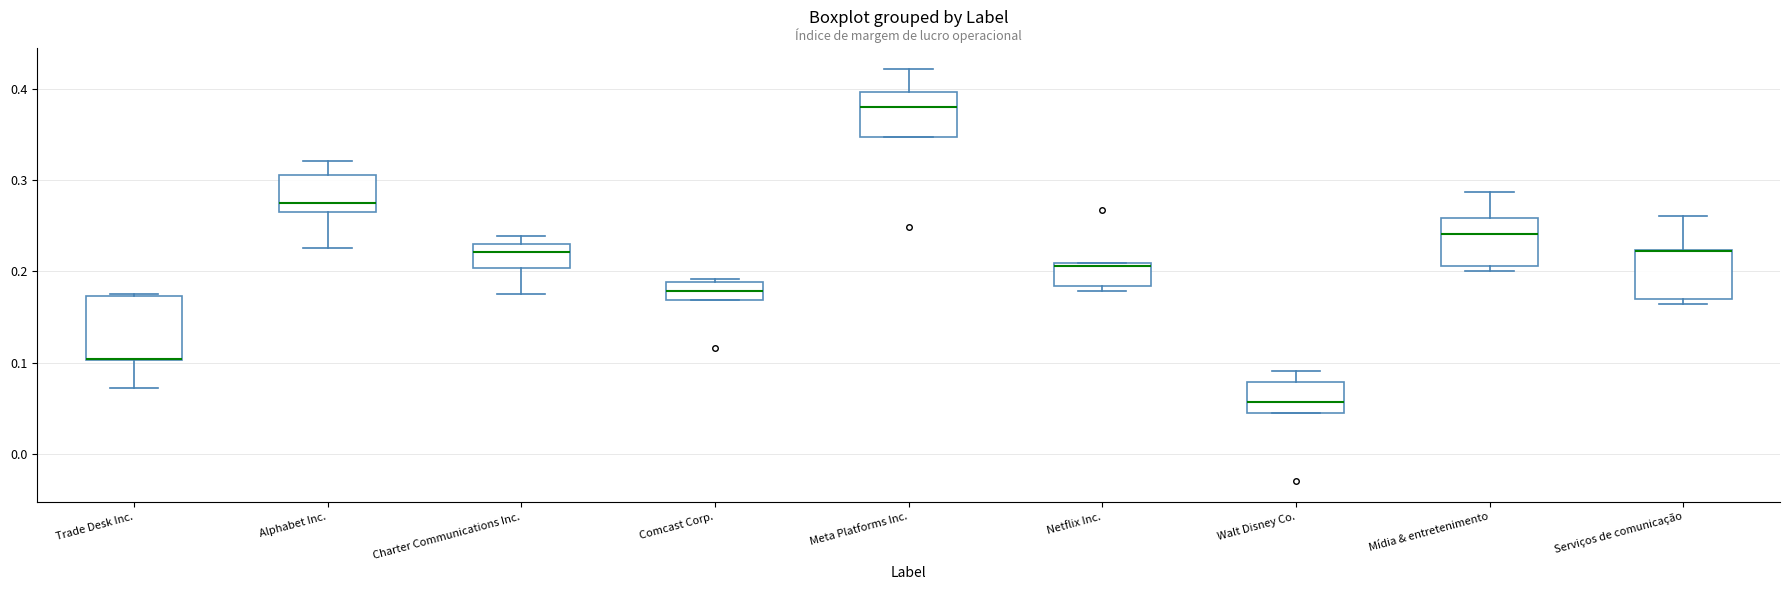

Reading left to right, read every box against the y-axis: the position of its median line, the range the box covers, and the ends of its whiskers. The values are not printed on the chart, so give them approximately, as read against the axis.

Trade Desk Inc.: median 0.10 (drawn on the box's lower edge), box 0.10 to 0.17, whiskers 0.07 to 0.17
Alphabet Inc.: median 0.27, box 0.26 to 0.31, whiskers 0.23 to 0.32
Charter Communications Inc.: median 0.22, box 0.20 to 0.23, whiskers 0.17 to 0.24
Comcast Corp.: median 0.18, box 0.17 to 0.19, whiskers 0.17 to 0.19 (just above the box's upper edge)
Meta Platforms Inc.: median 0.38, box 0.35 to 0.40, whiskers 0.35 to 0.42
Netflix Inc.: median 0.21, box 0.18 to 0.21, whiskers 0.18 (just below the box's lower edge) to 0.21
Walt Disney Co.: median 0.06, box 0.04 to 0.08, whiskers 0.04 to 0.09
Mídia & entretenimento: median 0.24, box 0.21 to 0.26, whiskers 0.20 to 0.29
Serviços de comunicação: median 0.22 (drawn on the box's upper edge), box 0.17 to 0.22, whiskers 0.16 to 0.26